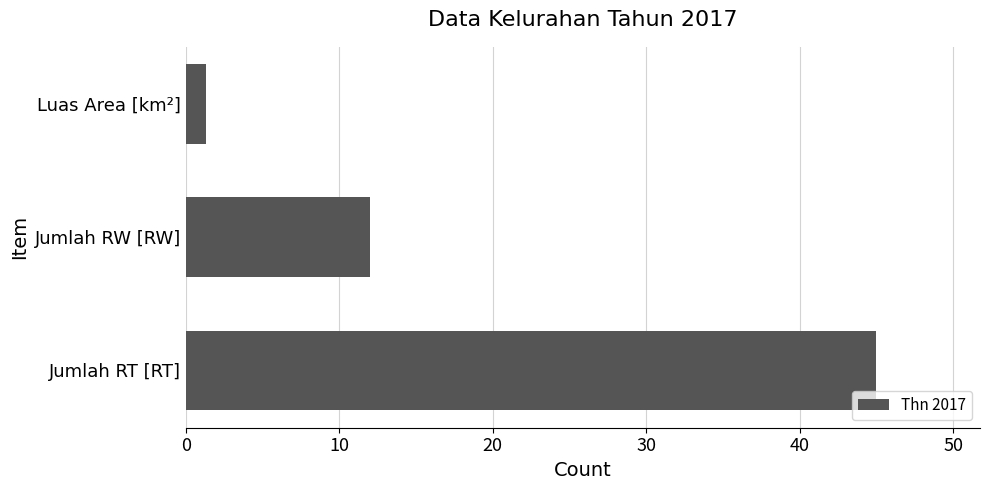

How many distinct data groups are displayed?

1